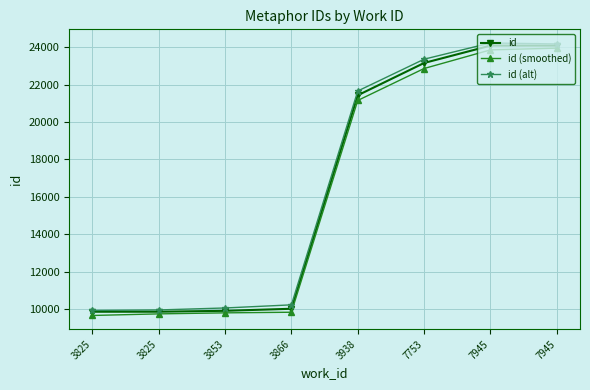

What is the difference between the maximum and second lowest values in the id (alt) series?

14283.7